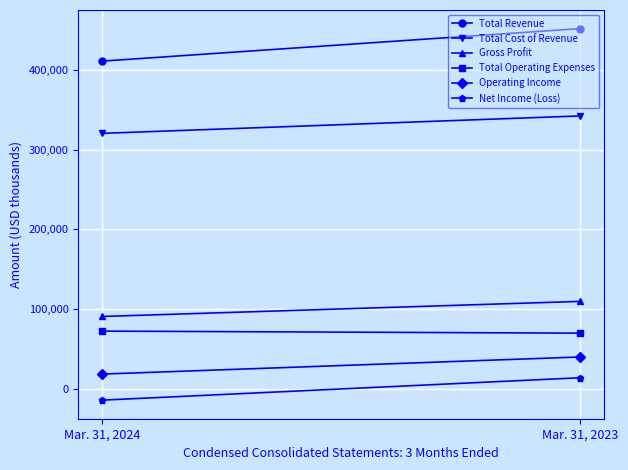

What are all the series names shown in the legend?

Total Revenue, Total Cost of Revenue, Gross Profit, Total Operating Expenses, Operating Income, Net Income (Loss)